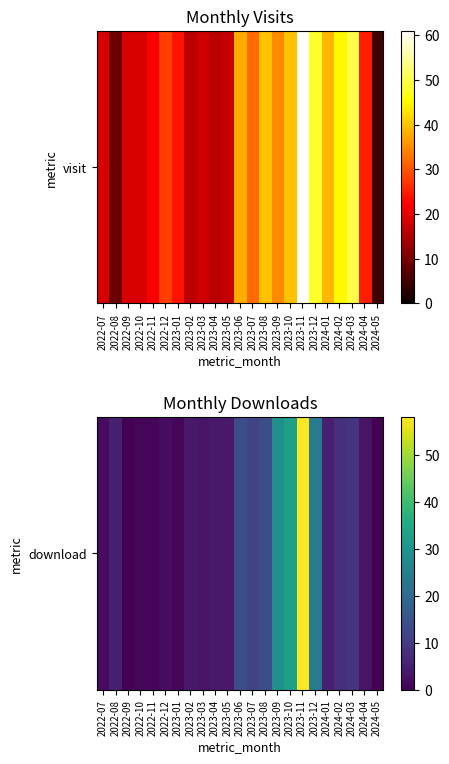

How many categories are shown in the chart?

23